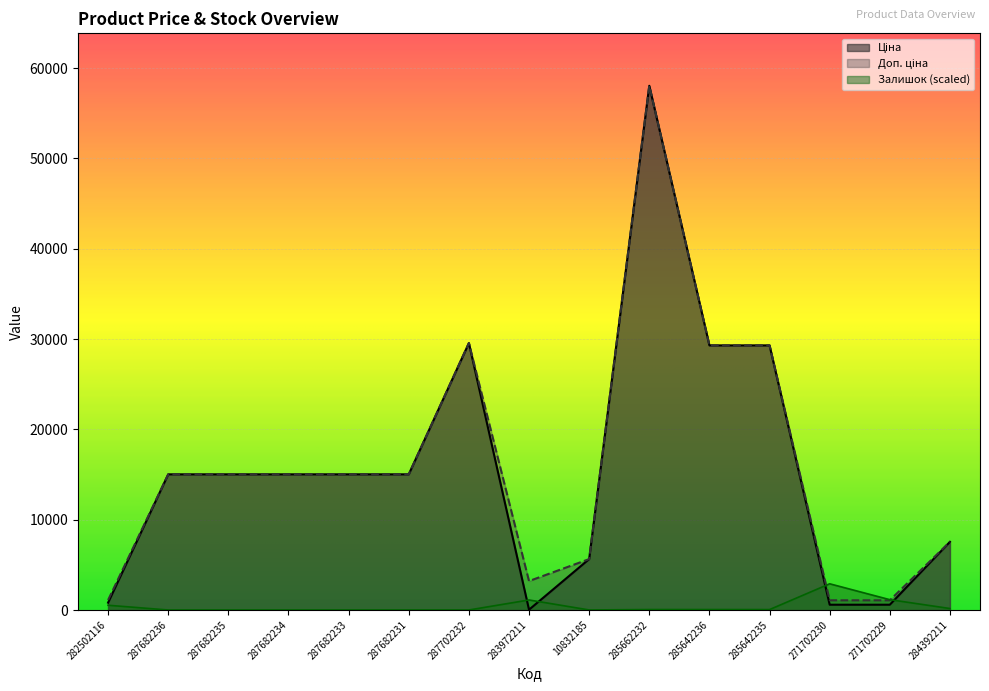

In Ціна, how many points are lower than both neighbors (excluding endpoints)?

1